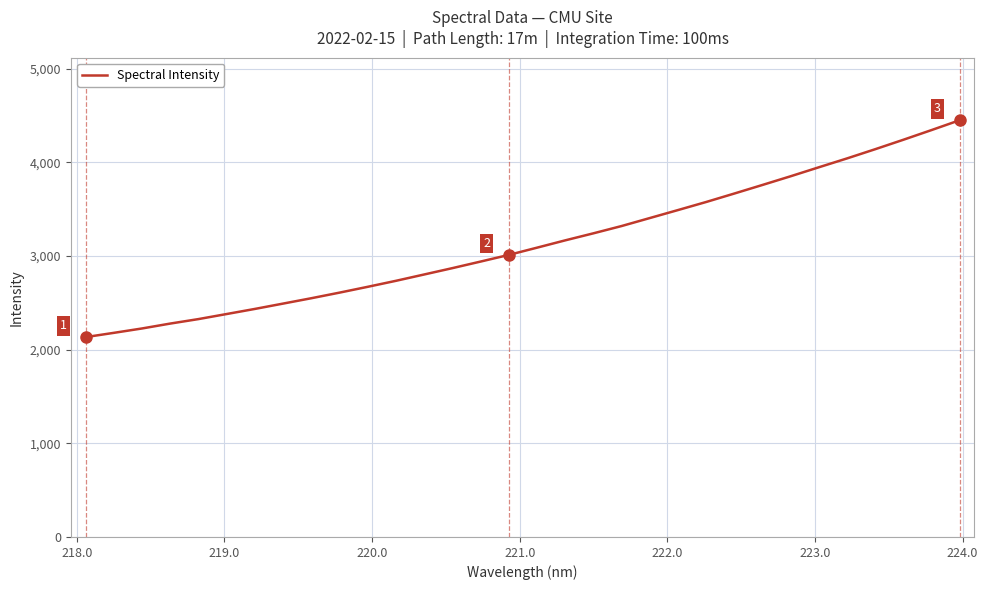

True or false: there are more than 0 points higher than both neighbors.

False